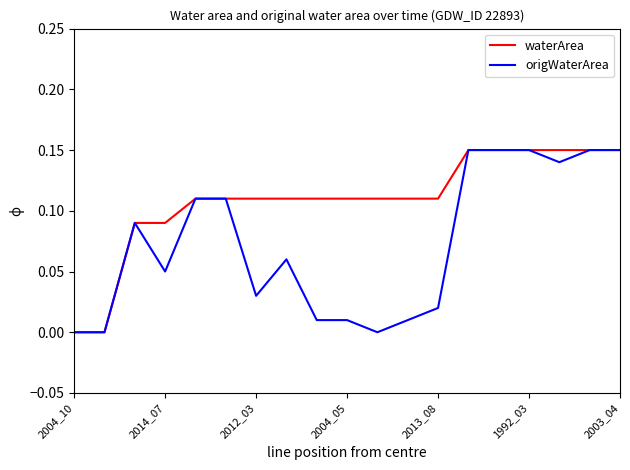

List the series in order of their overall mean, highest first.

waterArea, origWaterArea